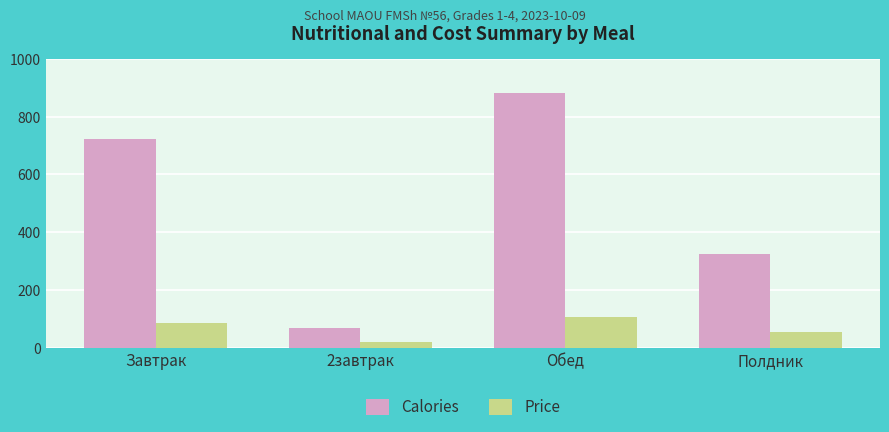

Rank the series at Обед from lowest to highest value.

Price, Calories